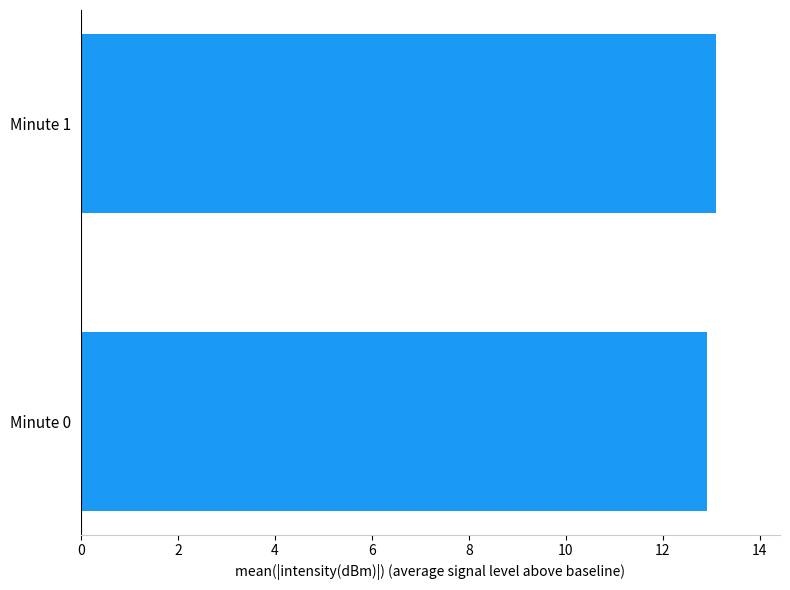

Read the value at Minute 1.

13.1